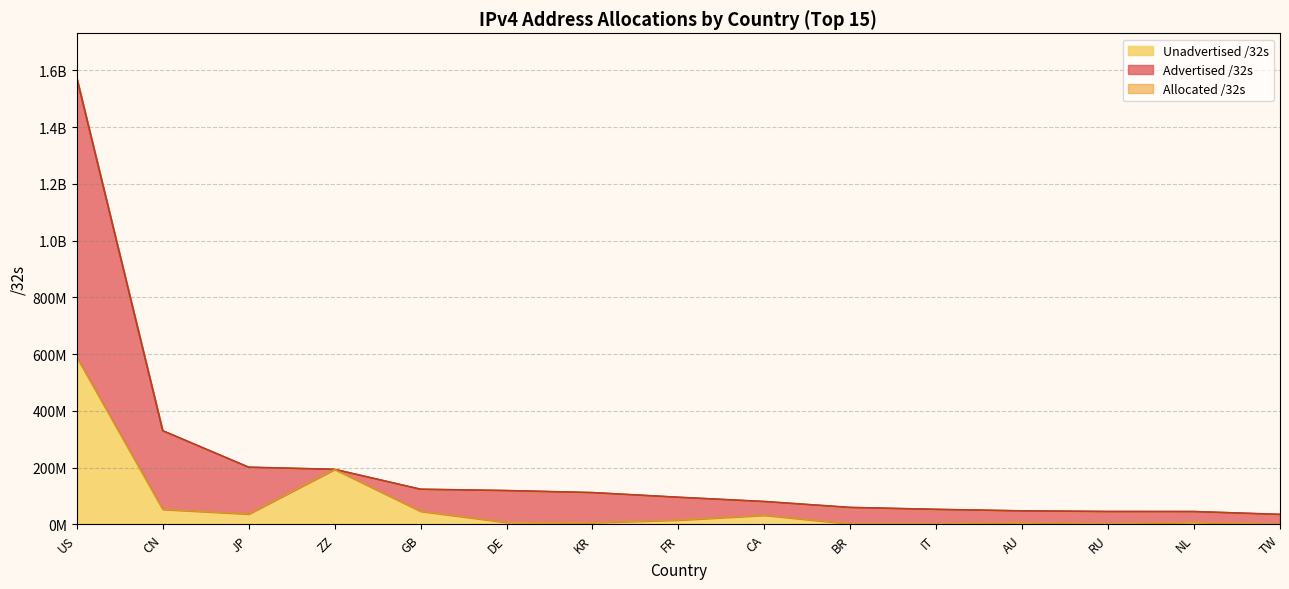

Does the chart display data point markers on the line(s)?

No